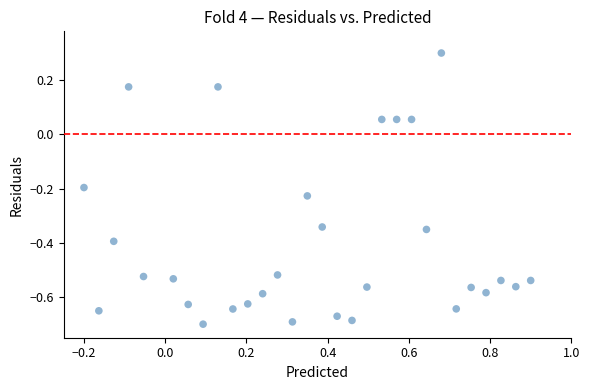

What is the range of Y values (max minus min)?

1.0